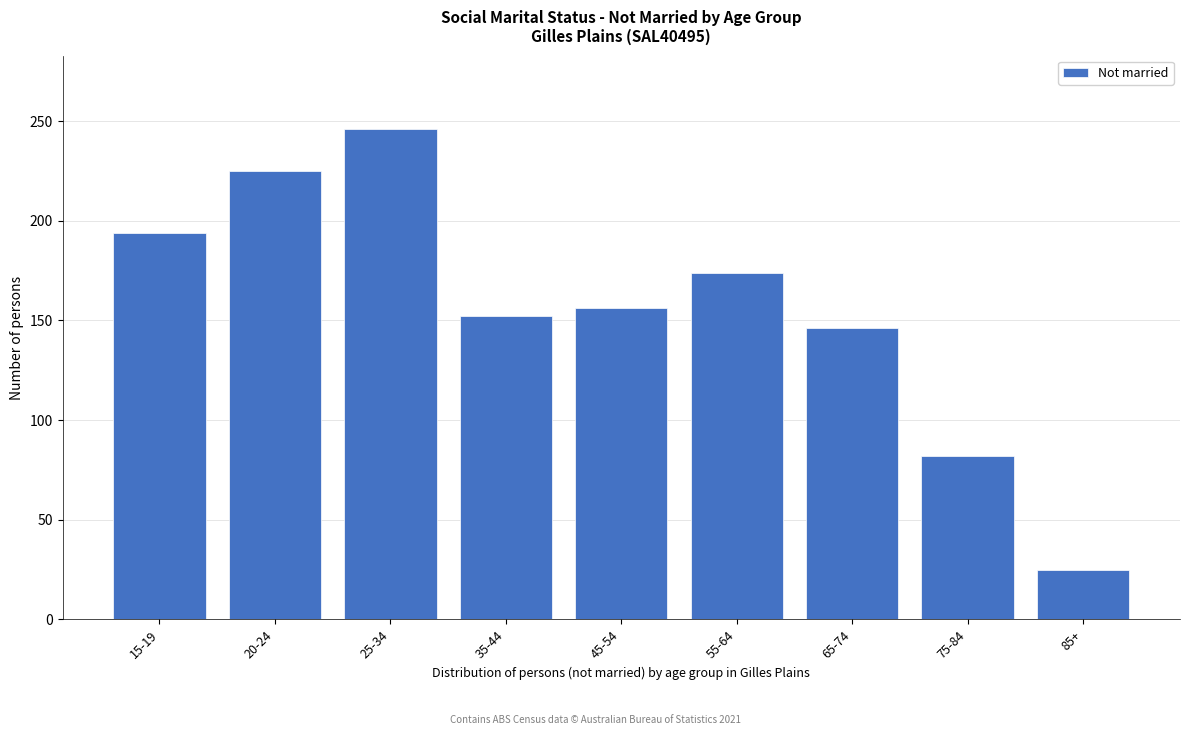

Reading right to left, extract all data points from this chart.

25	82	146	174	156	152	246	225	194